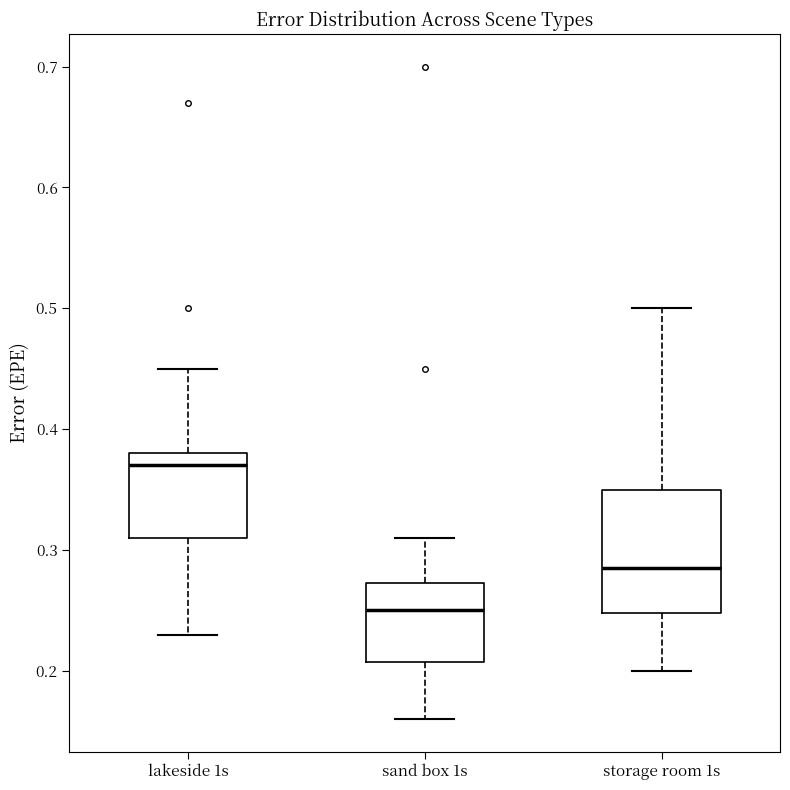

Where does the upper whisker of the box for storage room 1s end on the y-axis? The values are not printed on the chart, so give them approximately, as read against the axis.

0.50